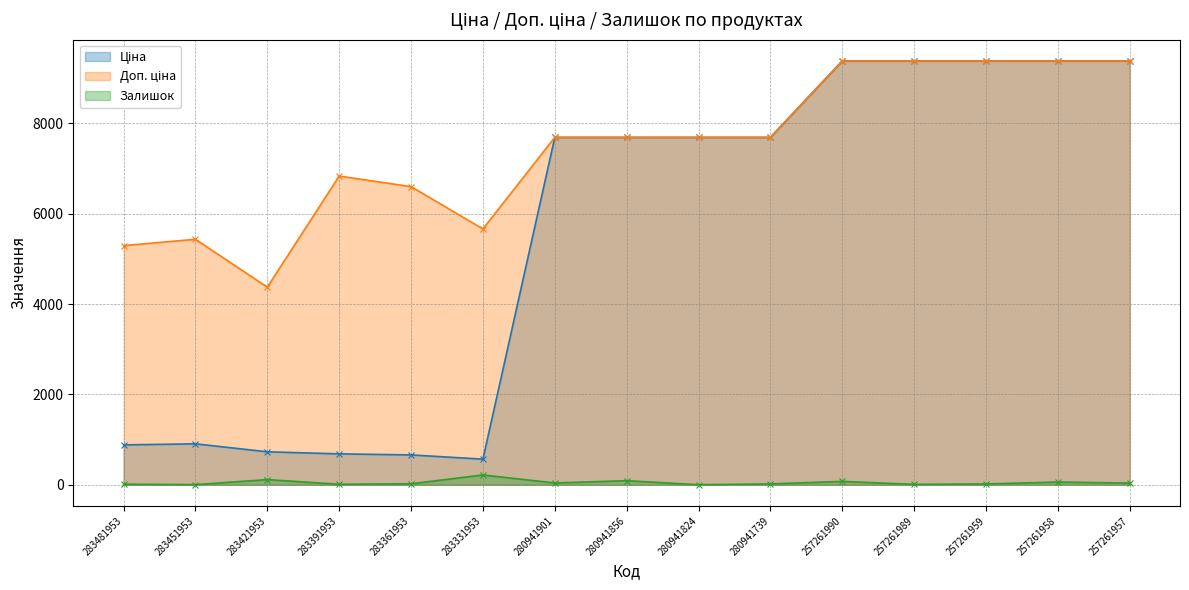

At which category does Залишок reach its first local valley?

283451953